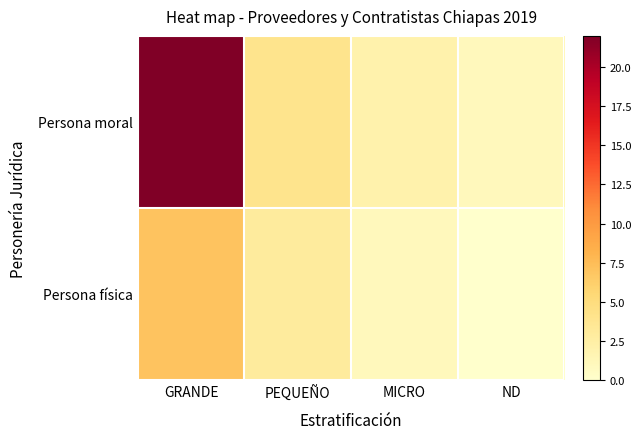

At which category is the sum across all series the highest?

GRANDE